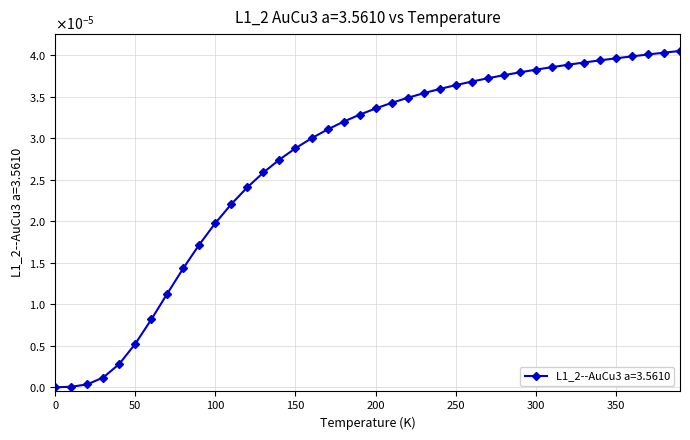

Does the chart have visible grid lines?

Yes